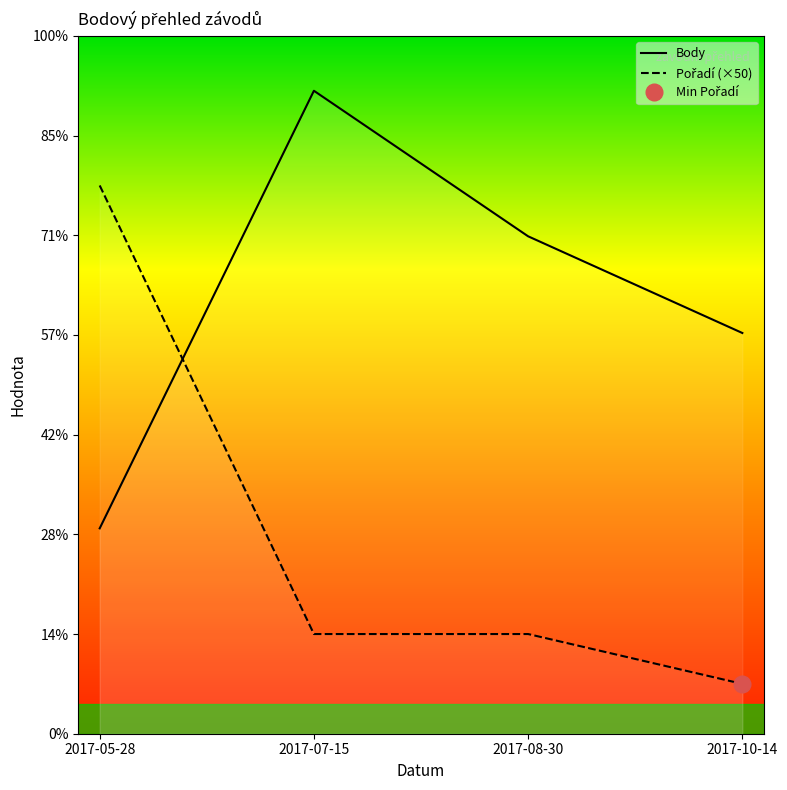

Which category has the lowest value across all series?

2017-10-14